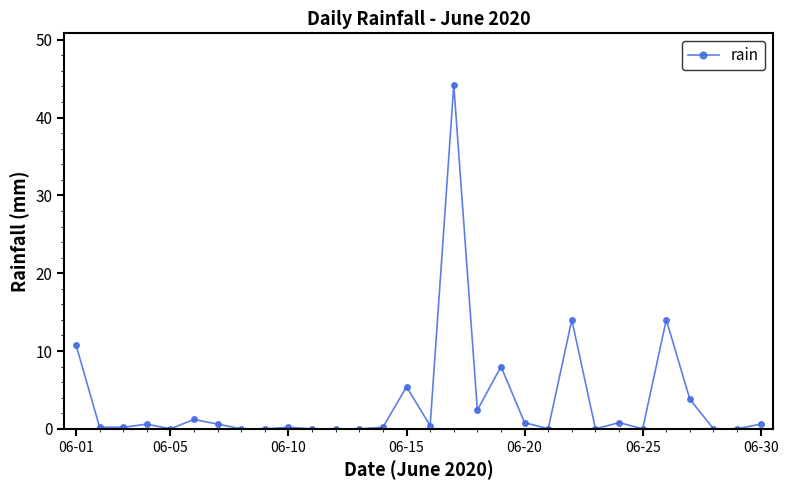

Is this an area chart (filled region under the line)?

No